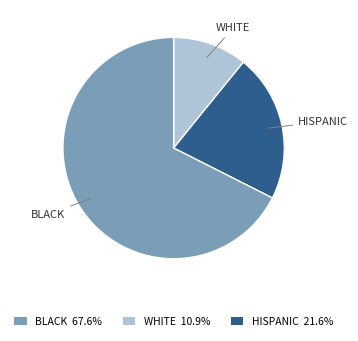

Does any single category account for the majority?

Yes